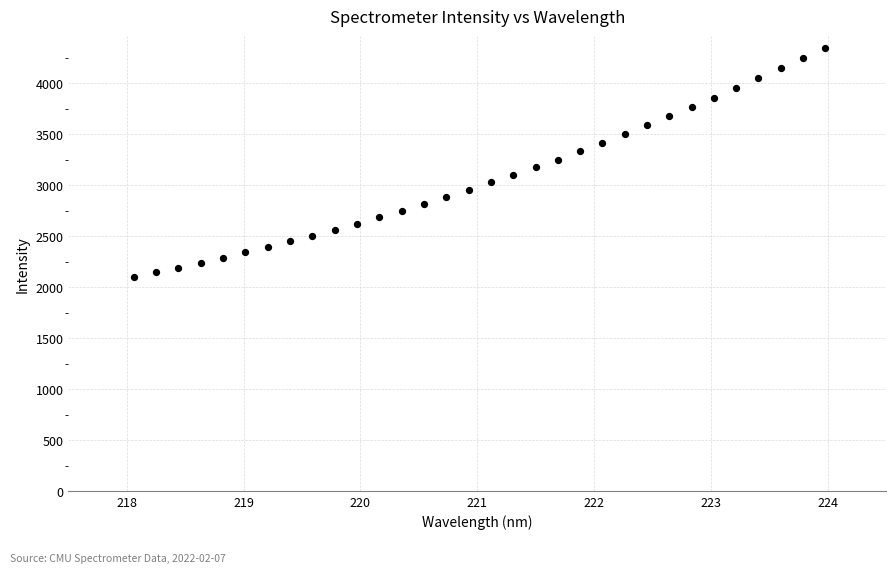

What is the range of Y values (max minus min)?

2244.1